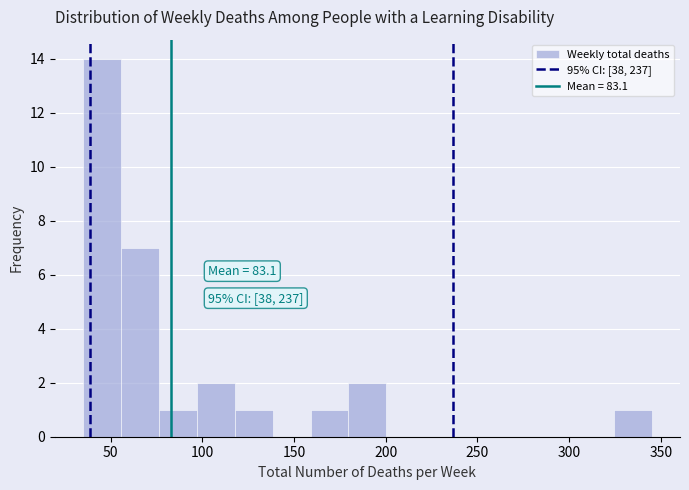

Which range on the x-axis has the tallest bar?

35 to 55